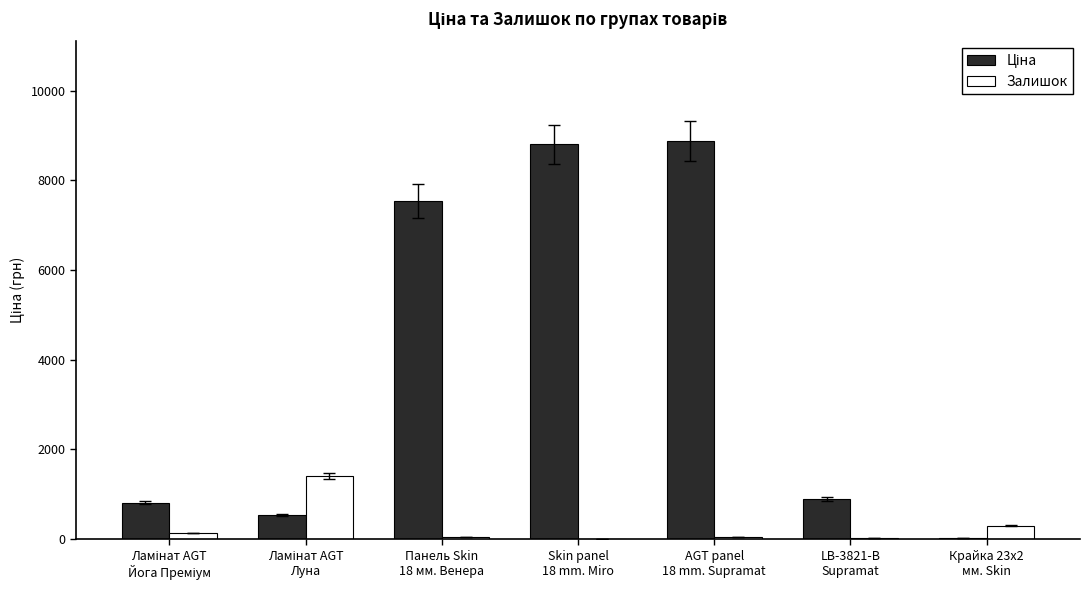

Count the number of categories in the chart.

7